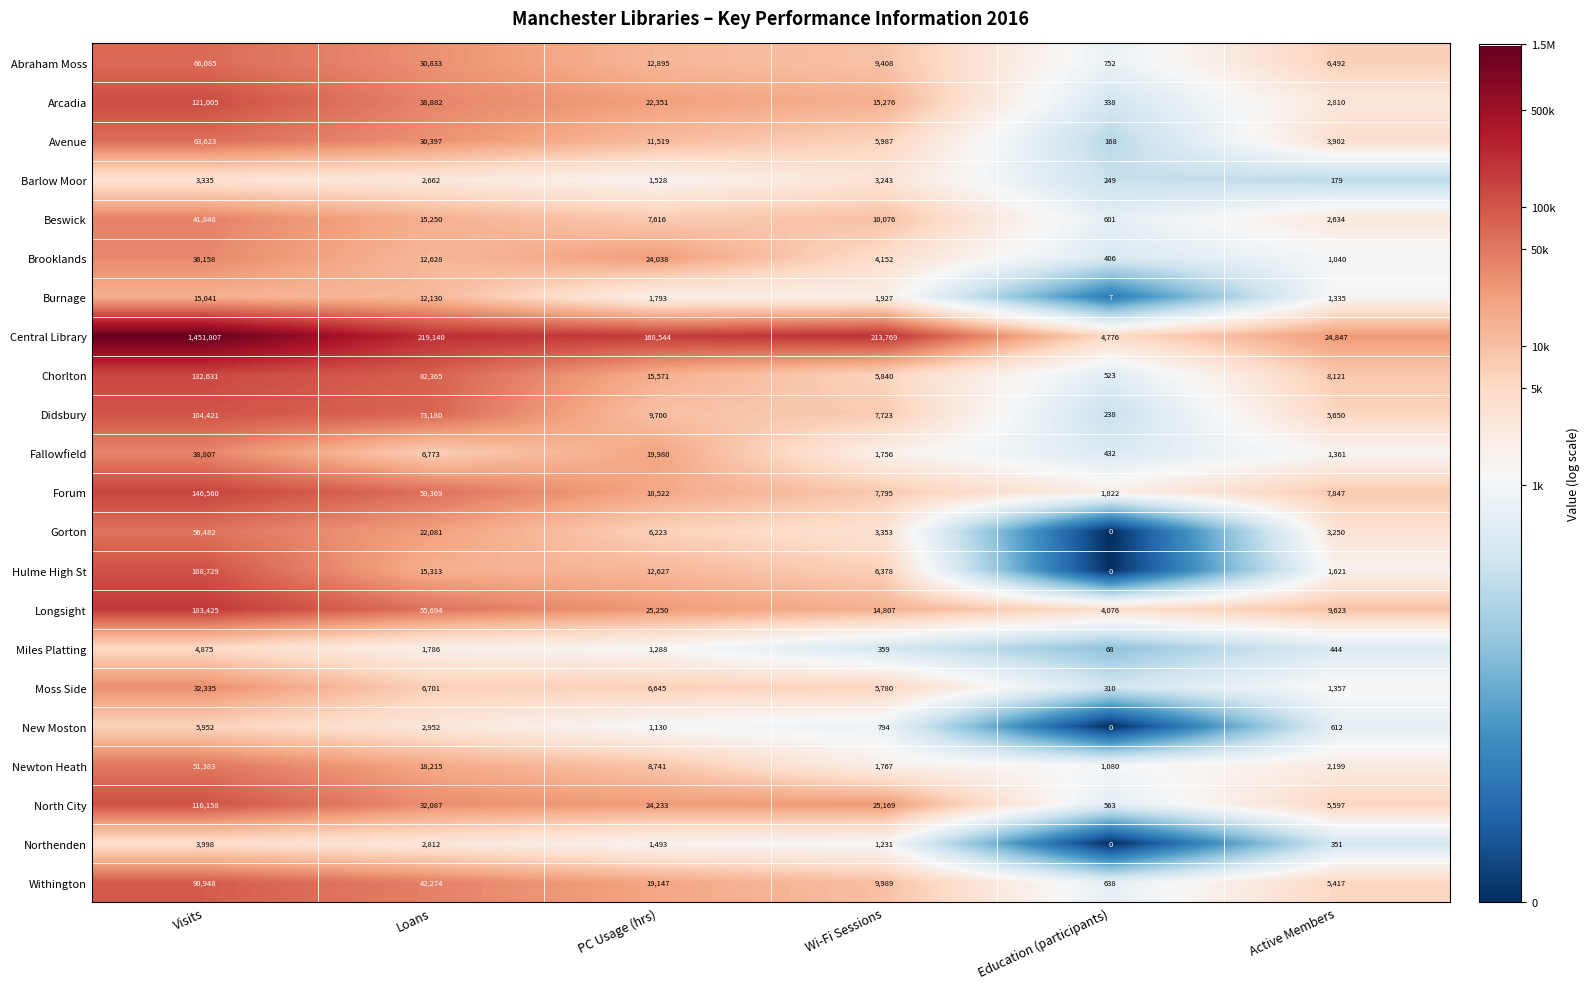

What is the total value across all series at Wi-Fi Sessions?

356579